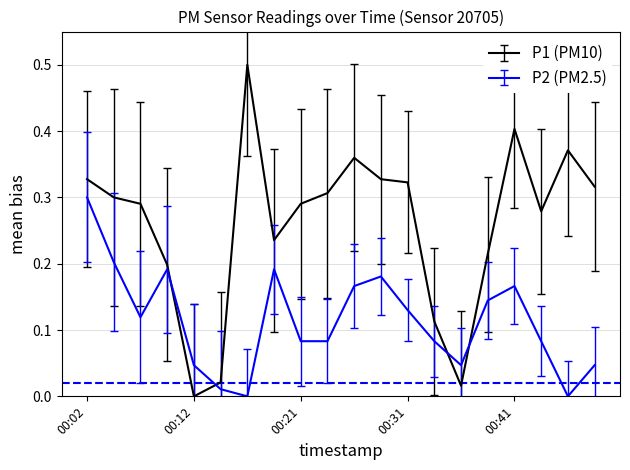

List the series in order of their overall mean, highest first.

P1 (PM10), P2 (PM2.5)